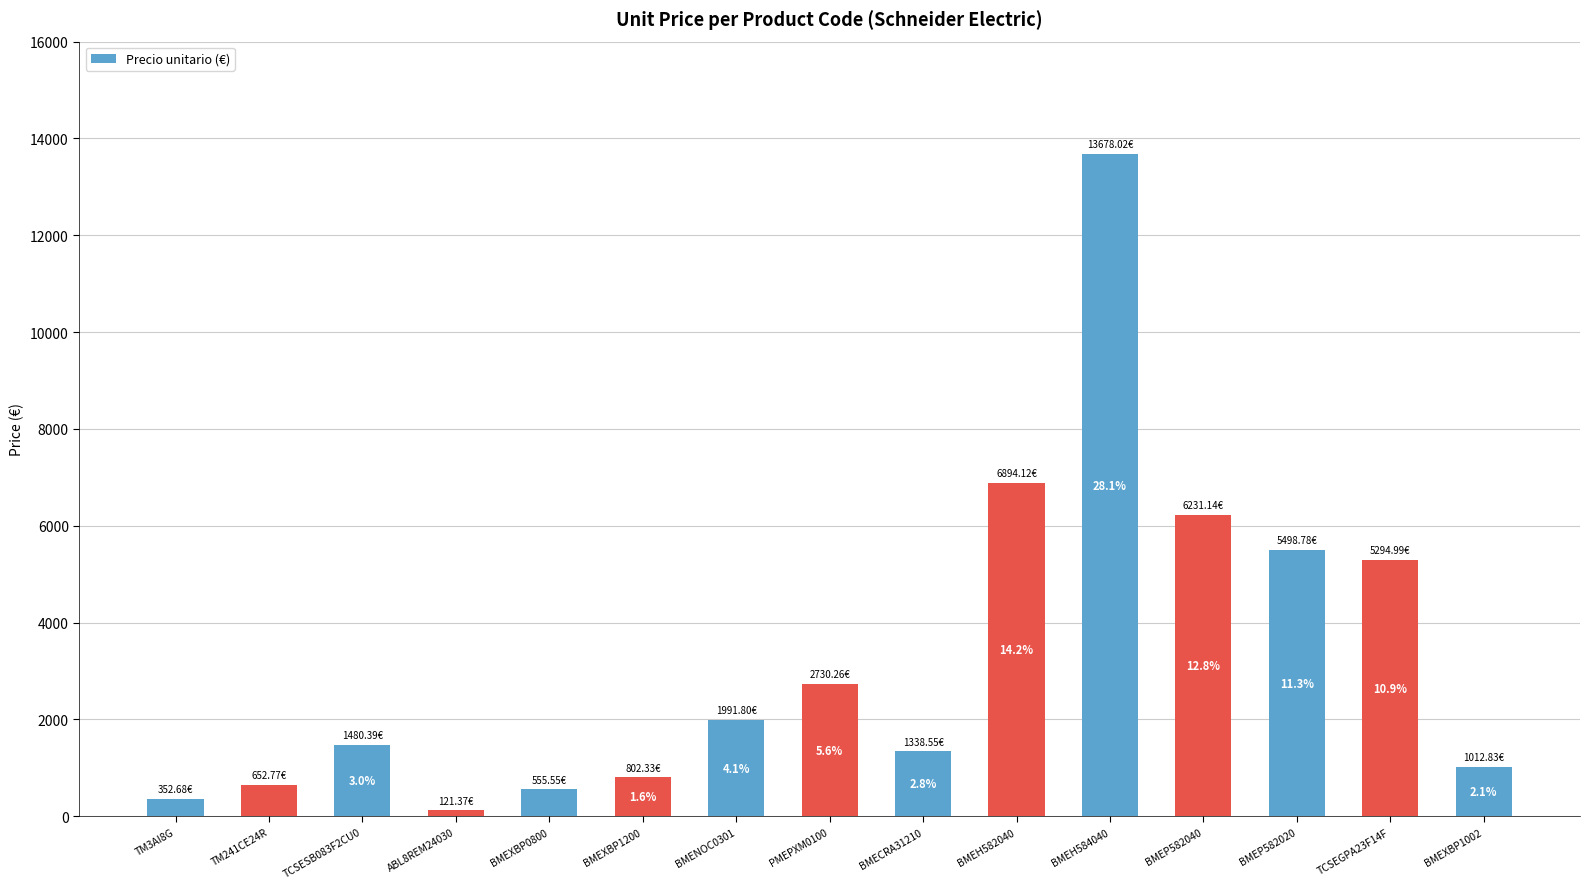

Are the bars horizontal?

No